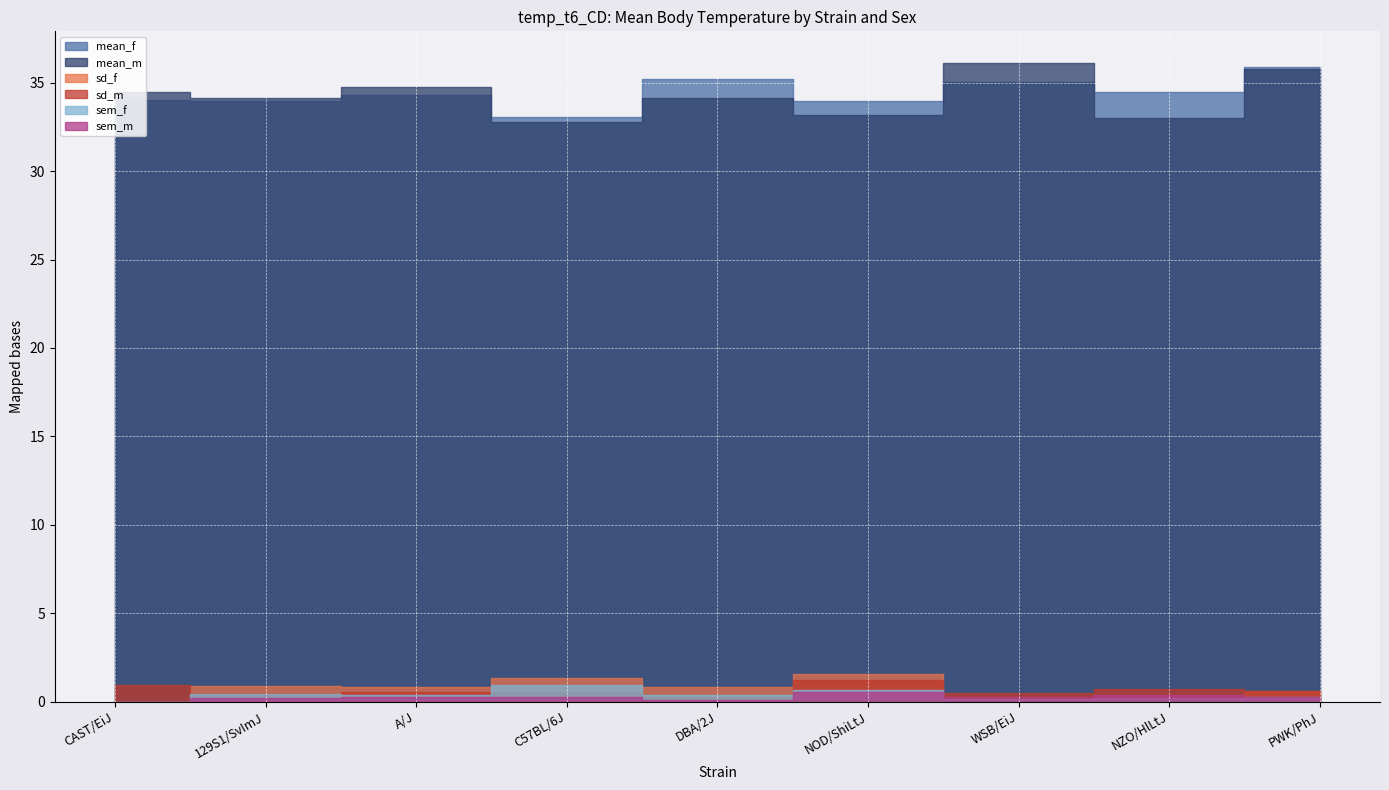

How many distinct data groups are displayed?

6